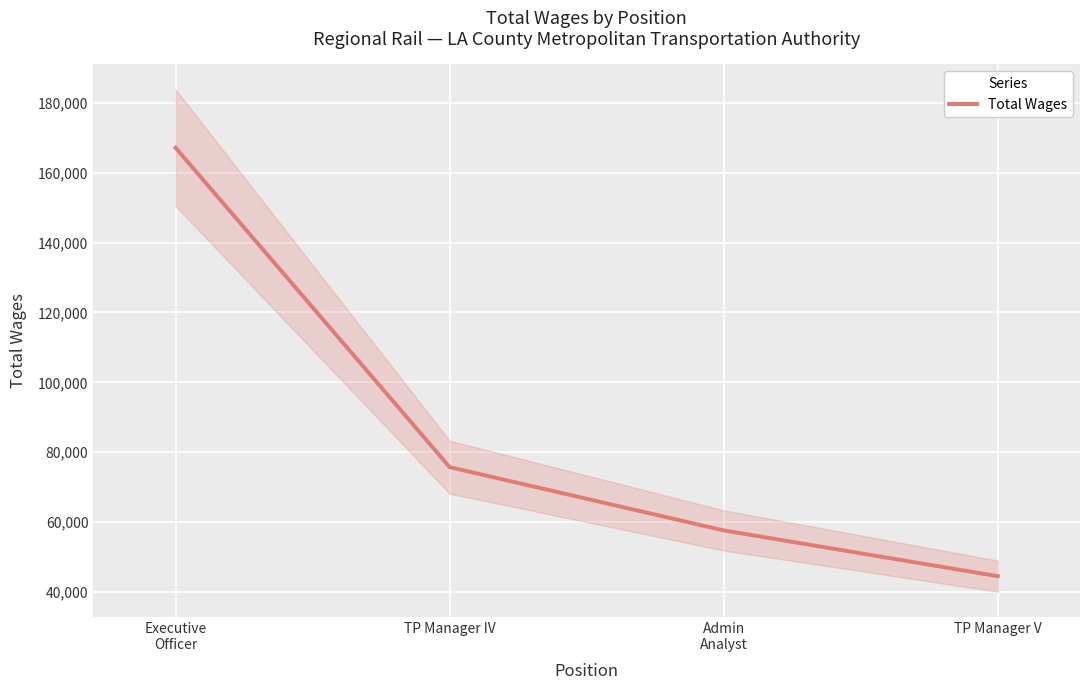

Which category has the lowest value across all series?

TP Manager V